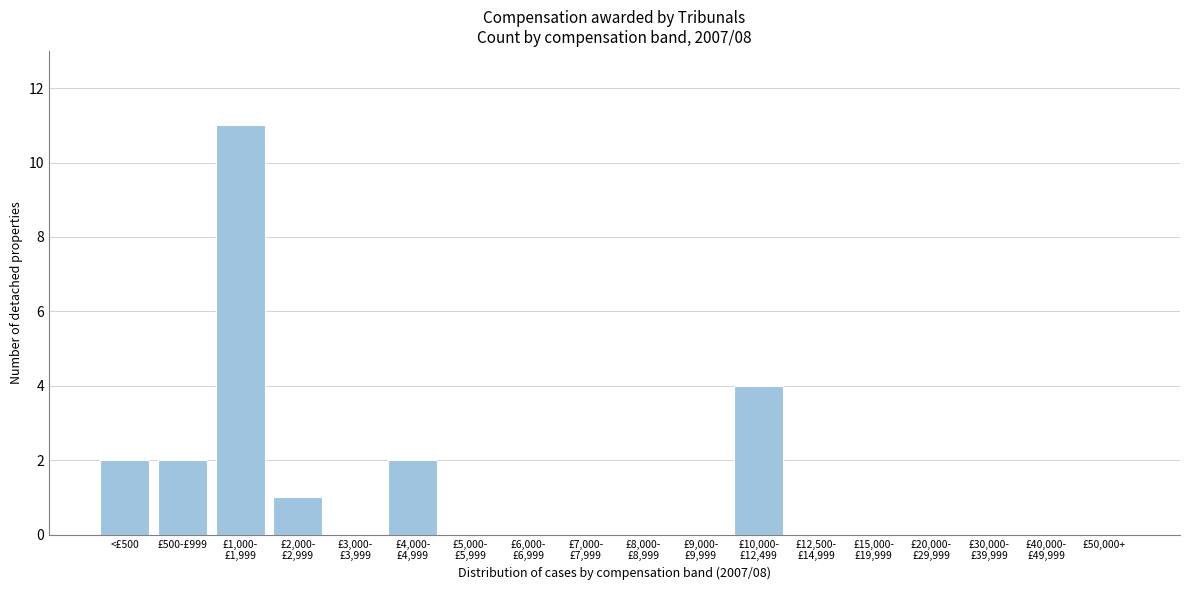

What is the maximum value shown in the chart?

11